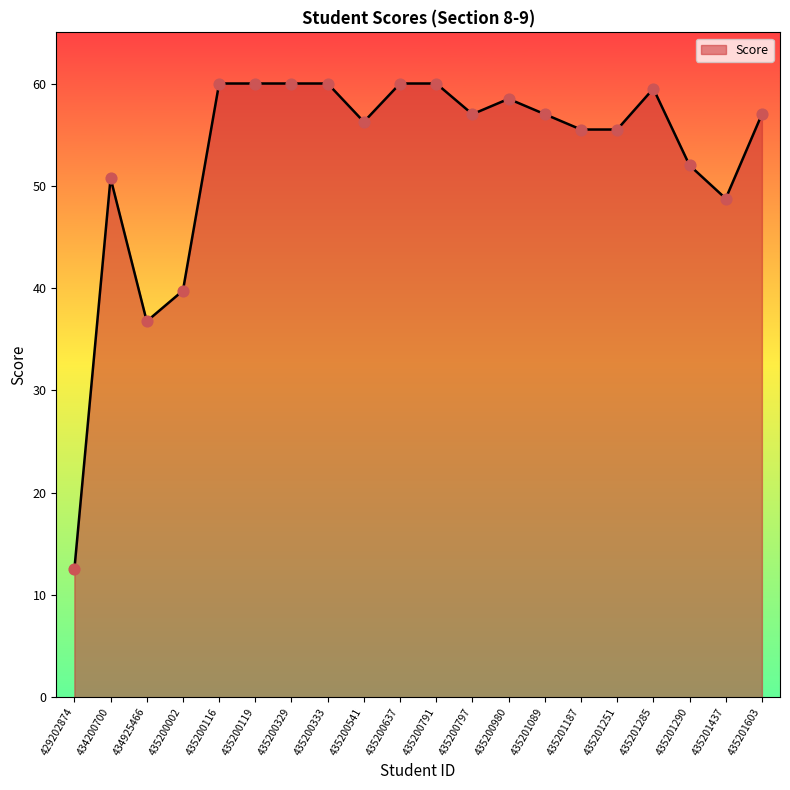

Between 434925466 and 435201290, which is larger?

435201290